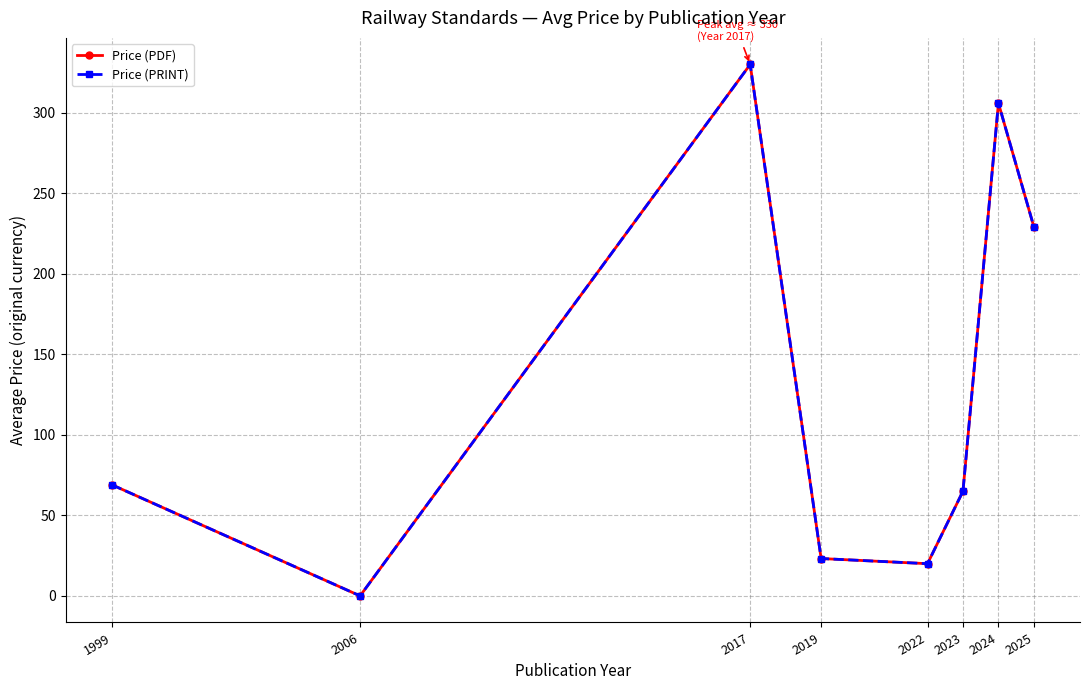

Does the chart have visible grid lines?

Yes